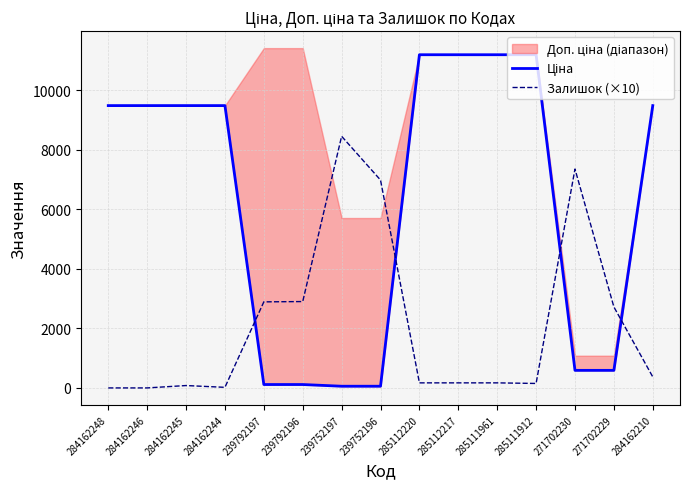

The value of Залишок (×10) at 239792196 is 1608.3. True or false?

False